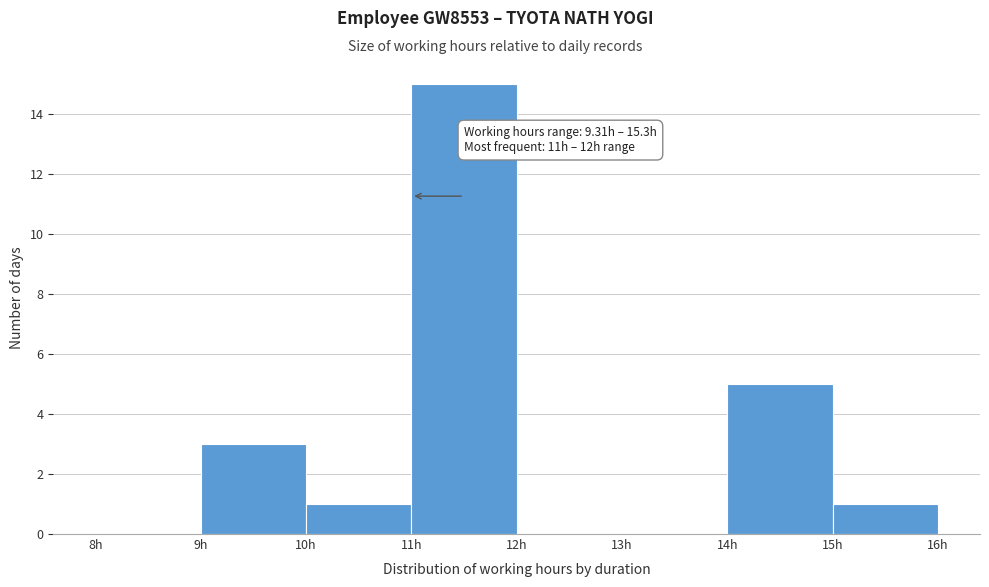

Over which range of the x-axis is the bar tallest?

11 to 12